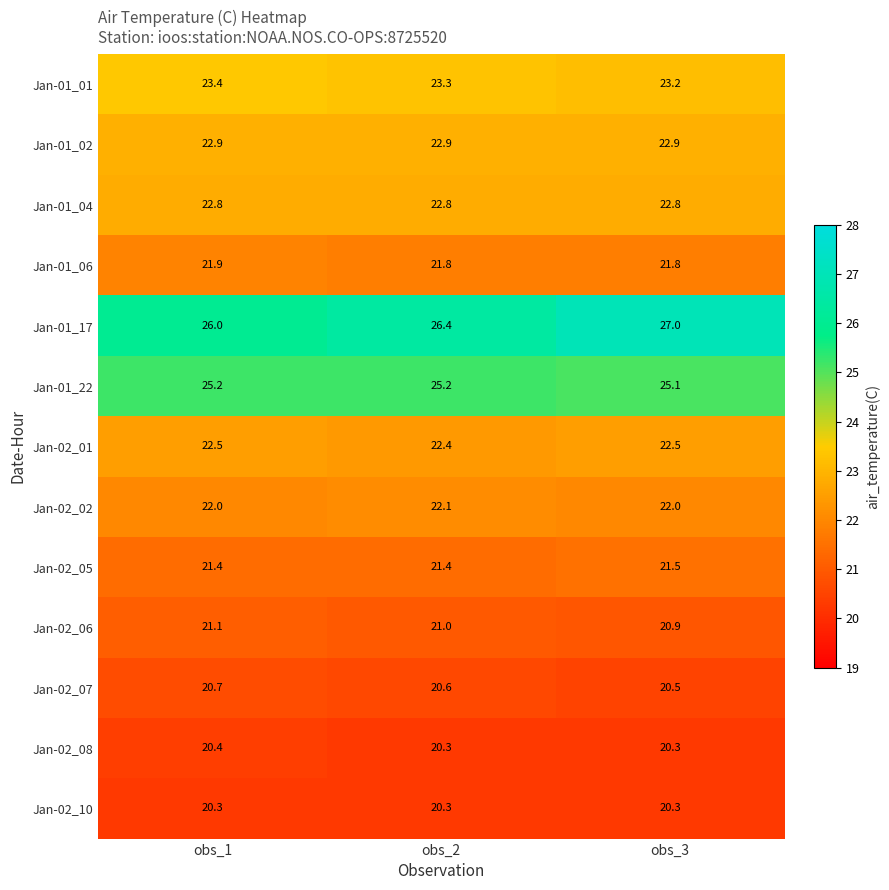

What is the approximate value of Jan-02_01 at obs_3?

22.5